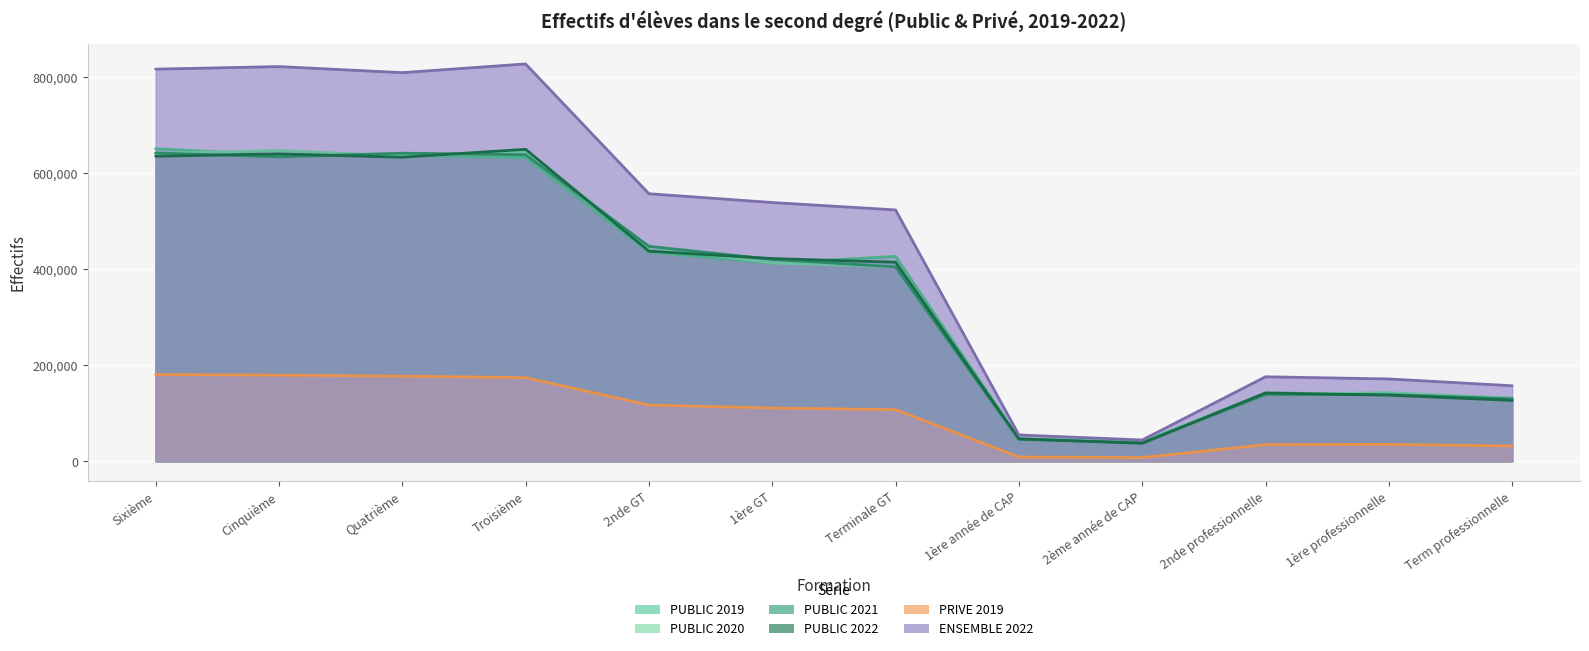

Which series has the largest total across all categories?

ENSEMBLE 2022